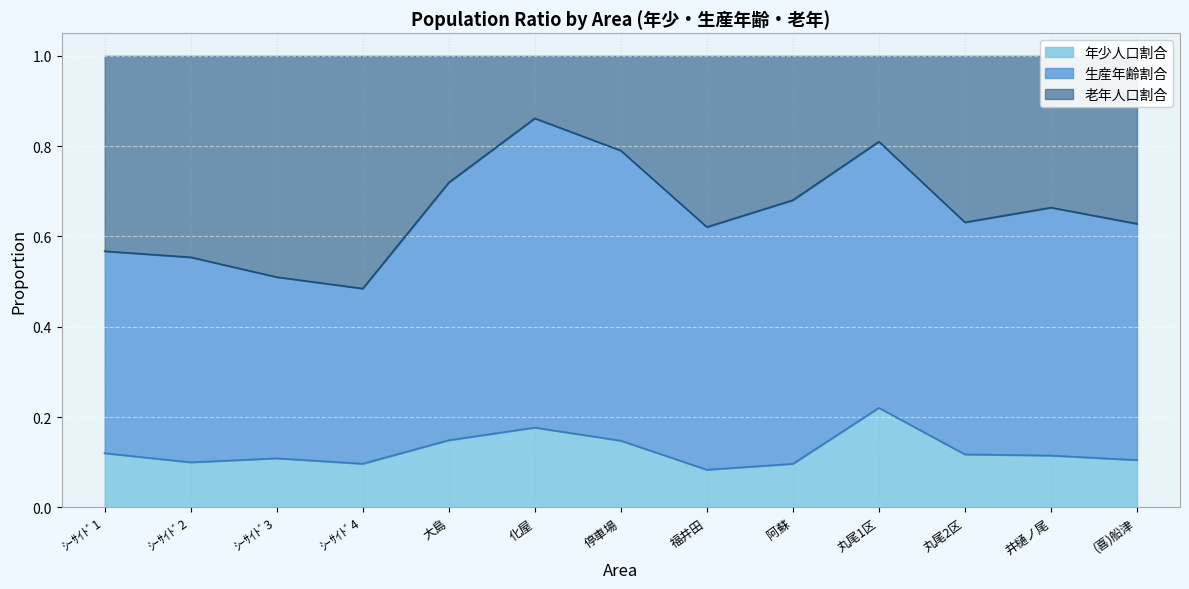

Which series changed the most between 阿蘇 and (喜)船津?

老年人口割合